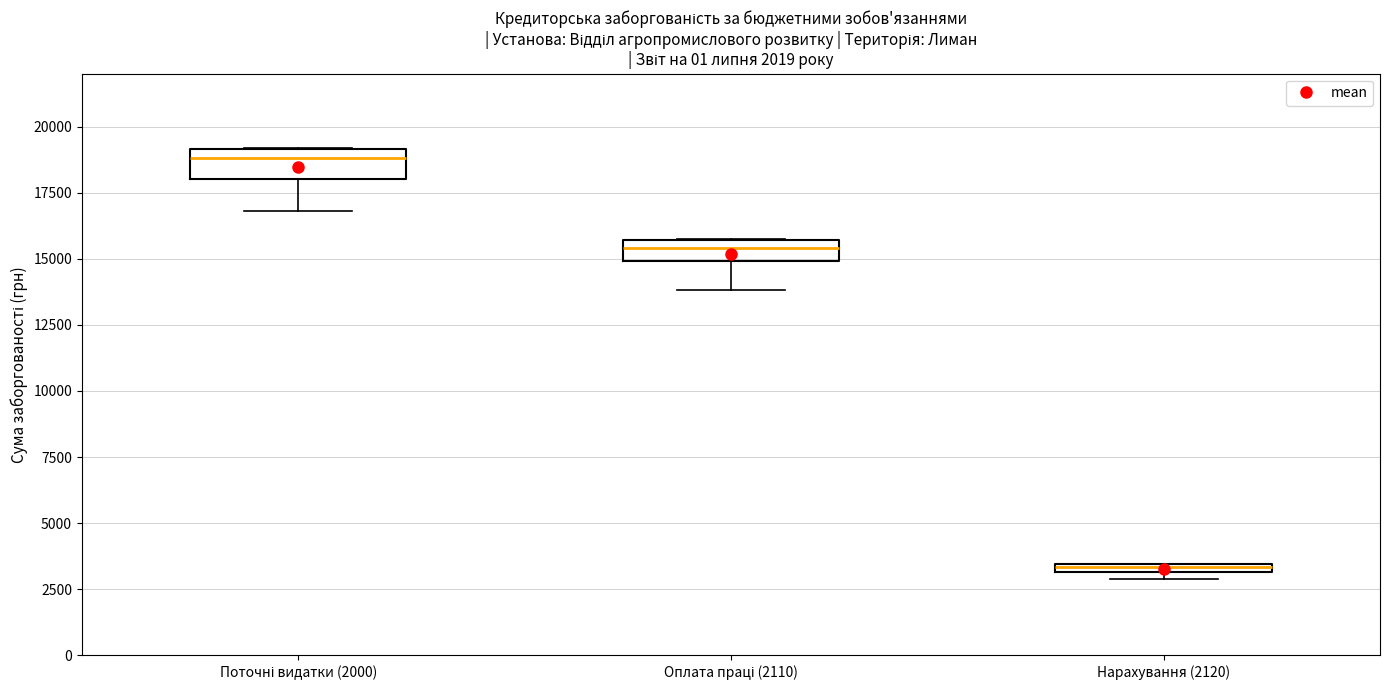

Which box's median line is the highest?

Поточні видатки (2000)